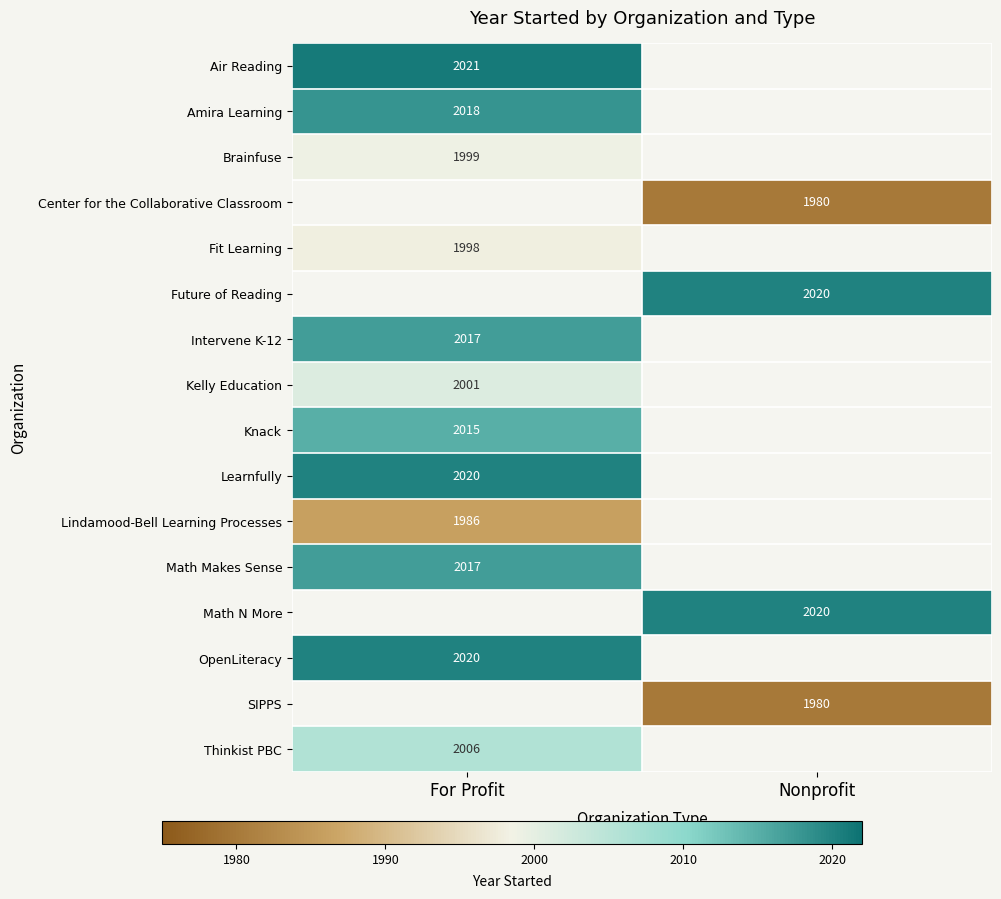

True or false: Knack has a value of 2015 at For Profit.

True